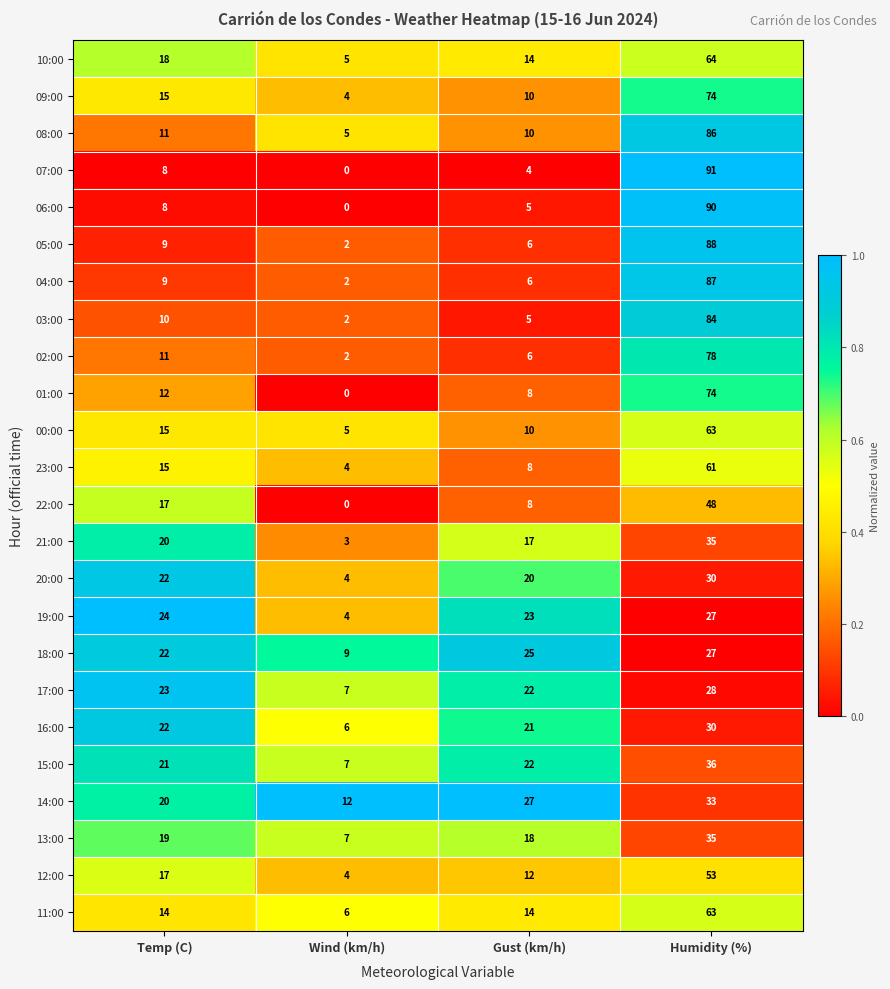

What is the difference between the maximum and minimum values in the 12:00 series?

49